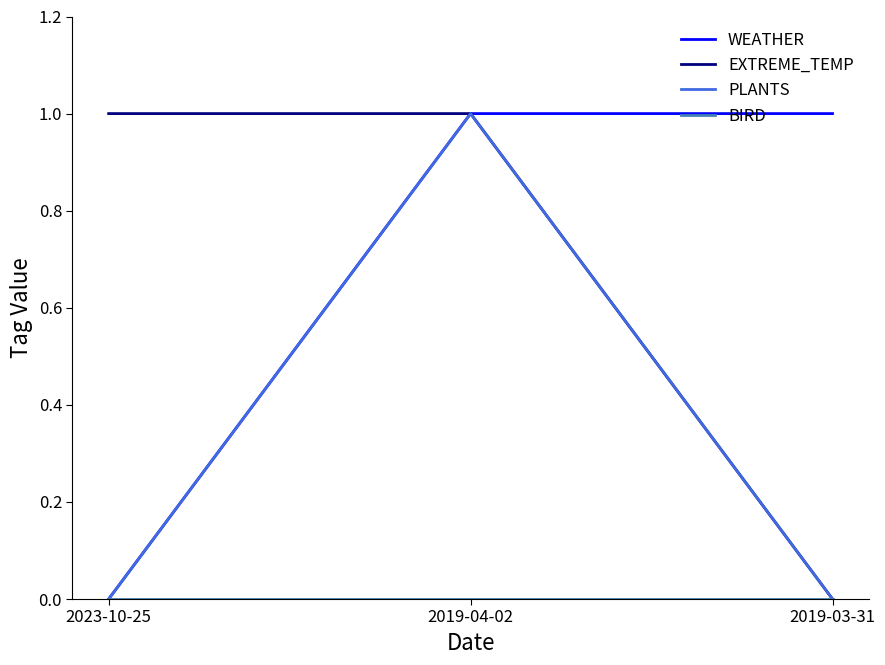

What position from the right is 2019-04-02?

2